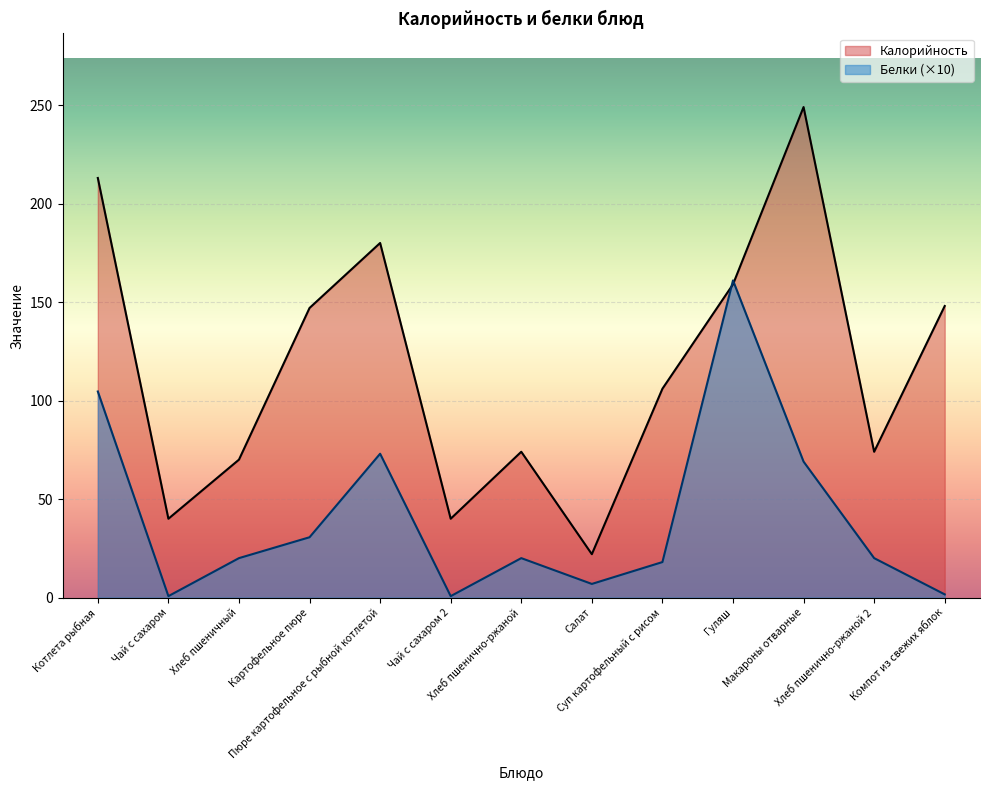

How many series are shown in this chart?

2